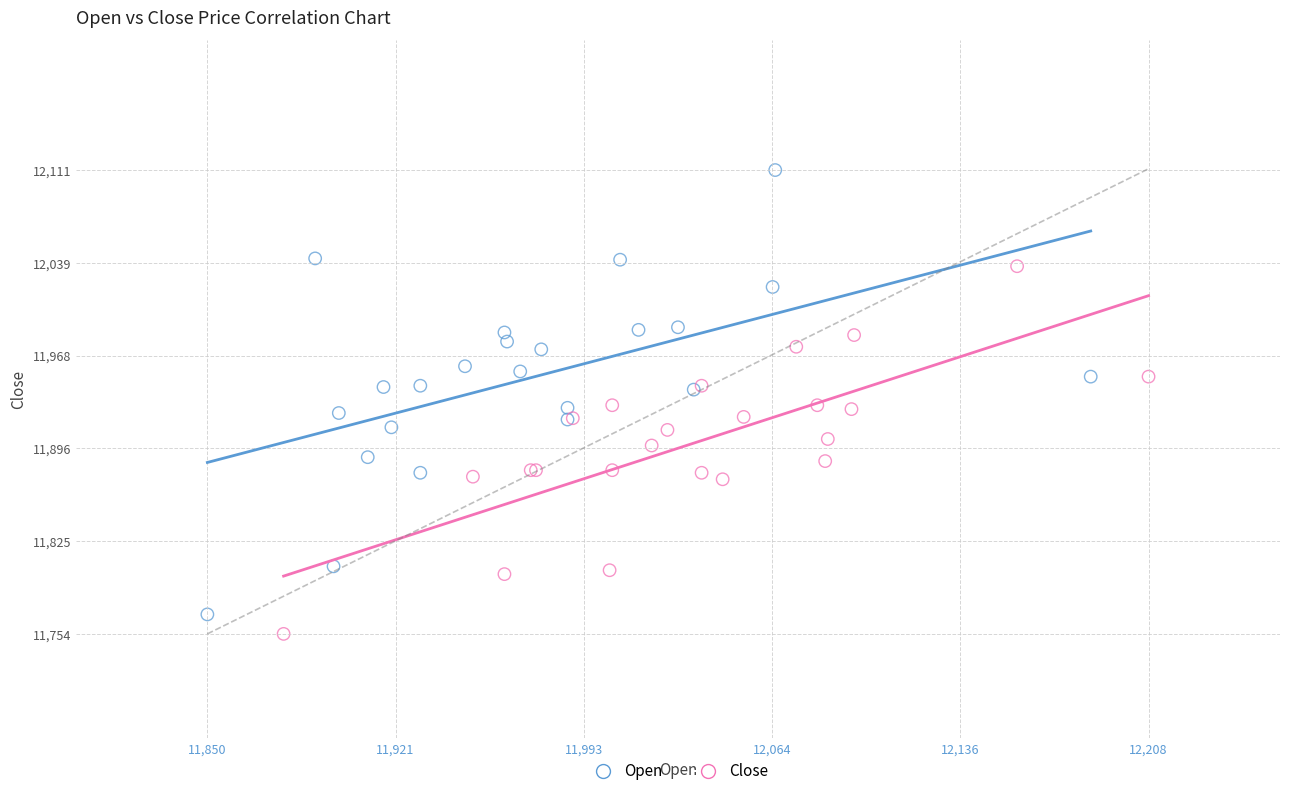

Which series contains the highest Y value?

Open